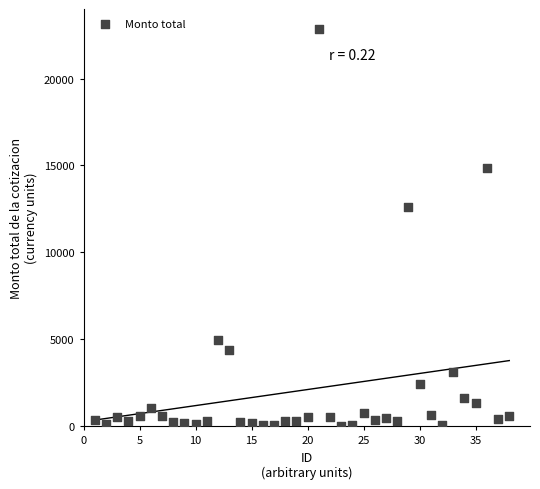

What Y value in the scatter plot is closest to 11445?

12632.4